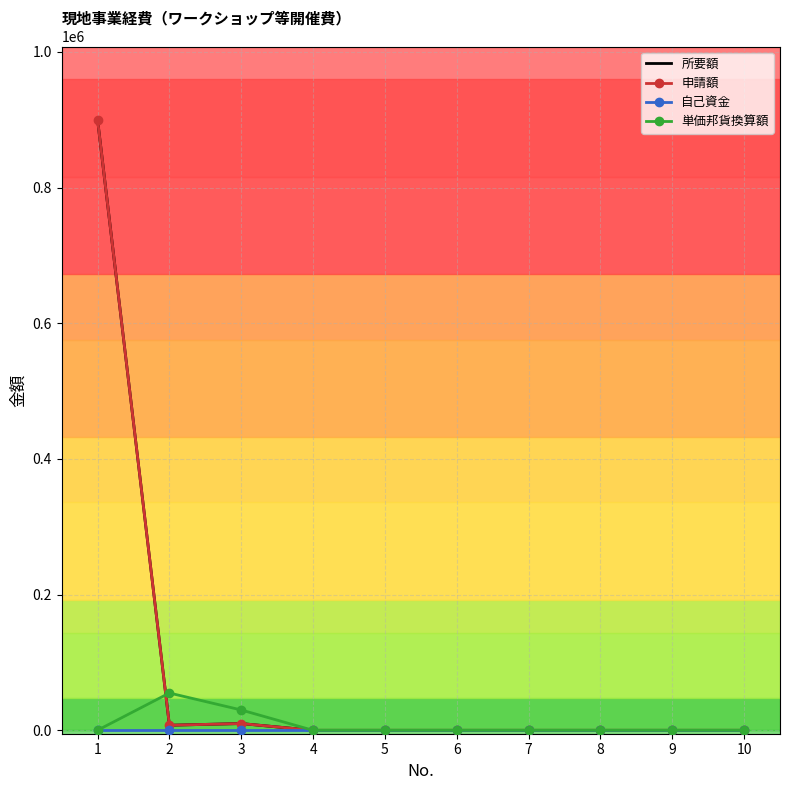

What is the maximum value shown in the chart?

900000